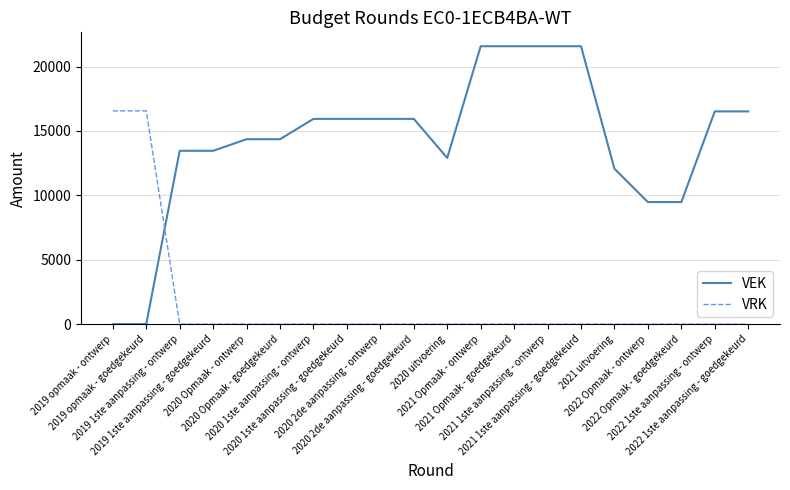

What is the maximum value shown in the chart?

21579